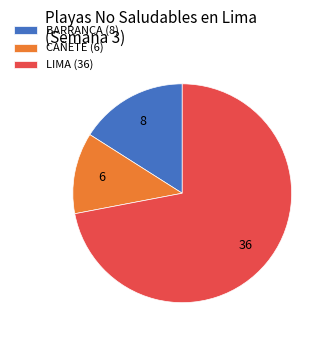

Which category has the smallest portion of the pie?

CAÑETE